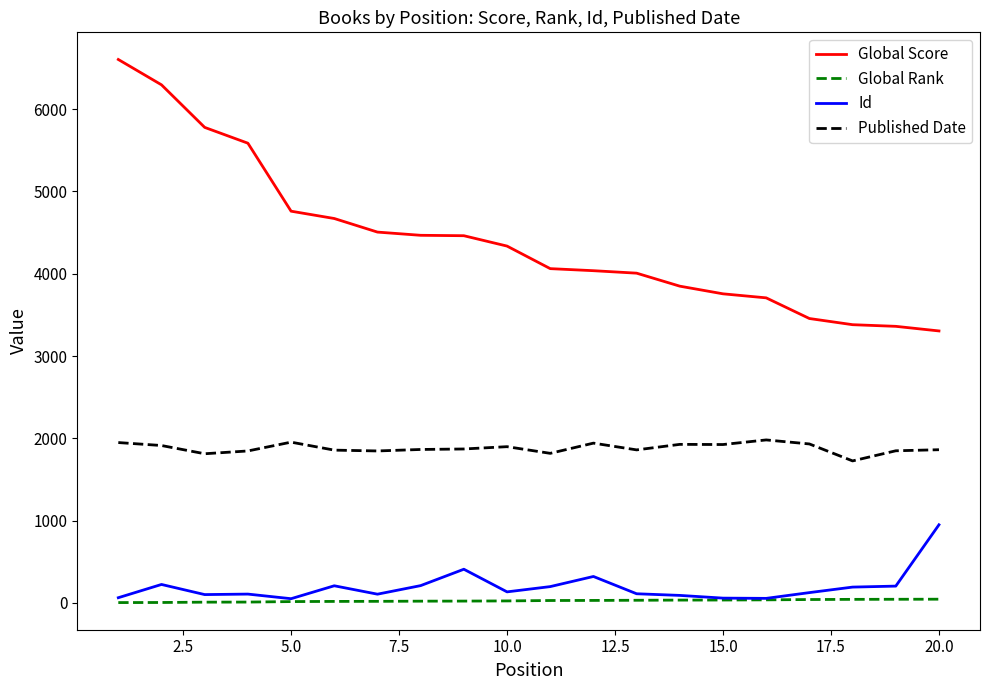

What is the smallest value displayed?

5